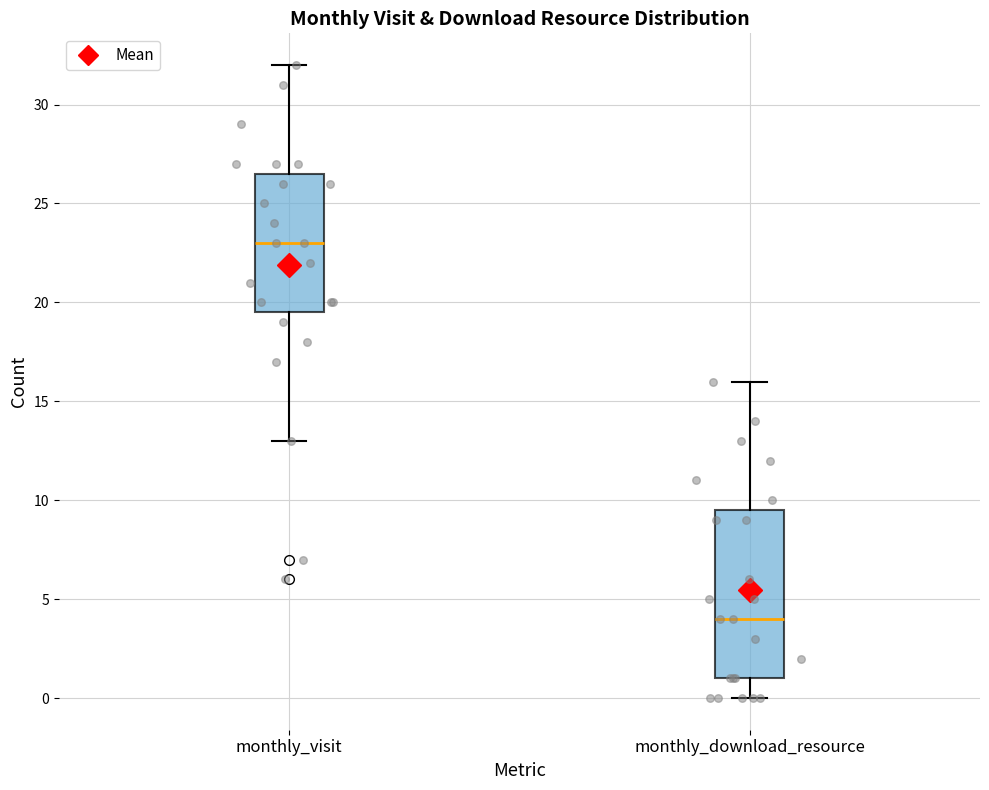

Which box is the tallest, from its lower edge to its upper edge?

monthly_download_resource